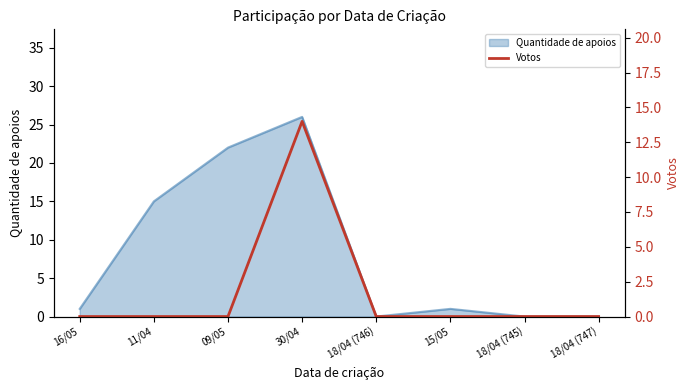

Reading left to right, transcribe all the data shown in this chart.

0	0	0	14	0	0	0	0